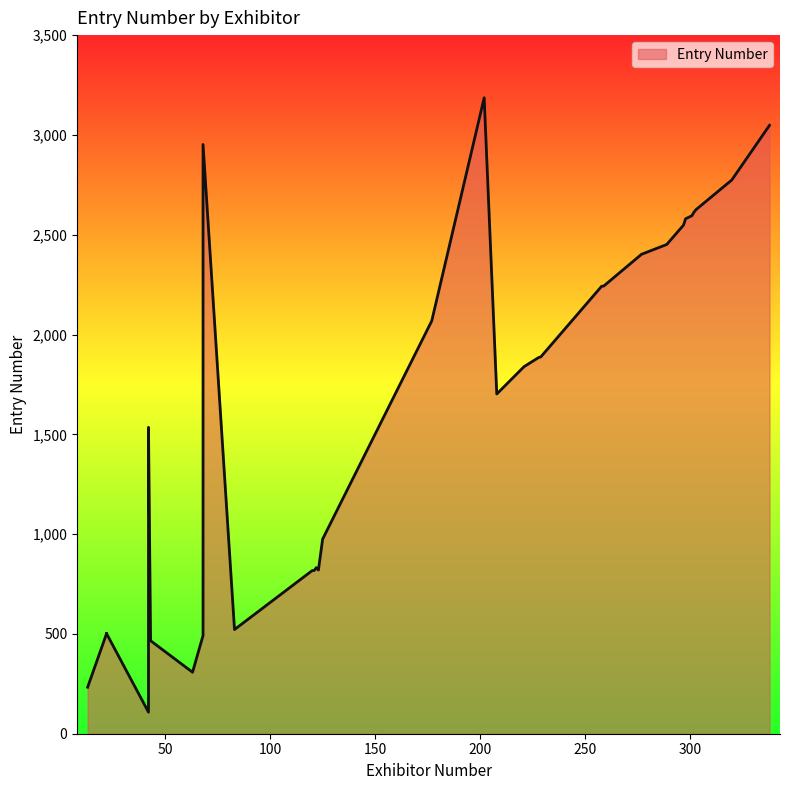

List the labels in order of value, largest first.

202, 338, 68, 320, 303, 302, 301, 298, 297, 289, 277, 259, 258, 177, 229, 228, 221, 208, 42, 125, 122, 123, 121, 120, 83, 22, 22, 22, 68, 43, 63, 13, 42